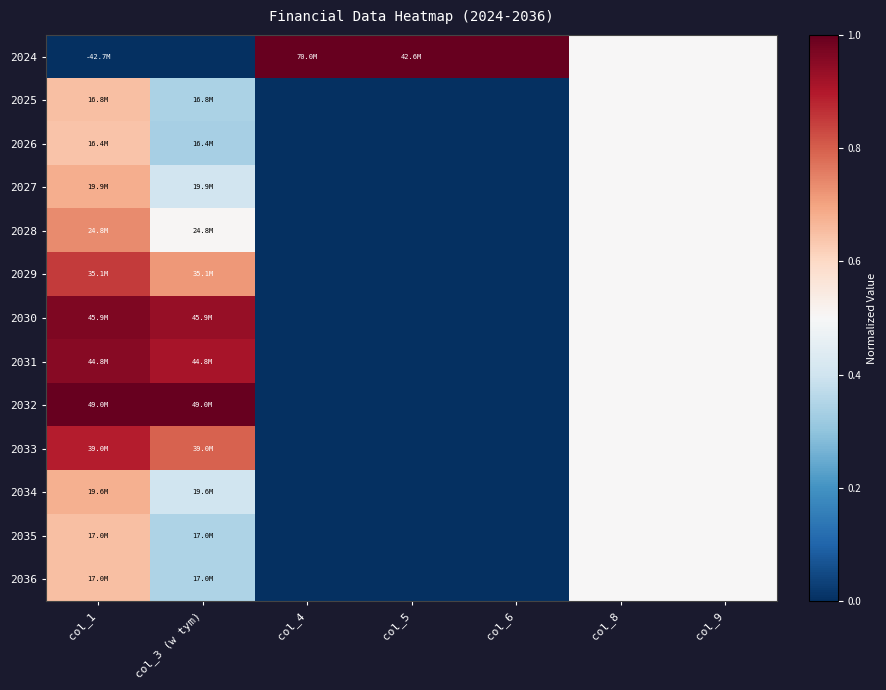

At which category does the chart reach its peak across all series?

col_4